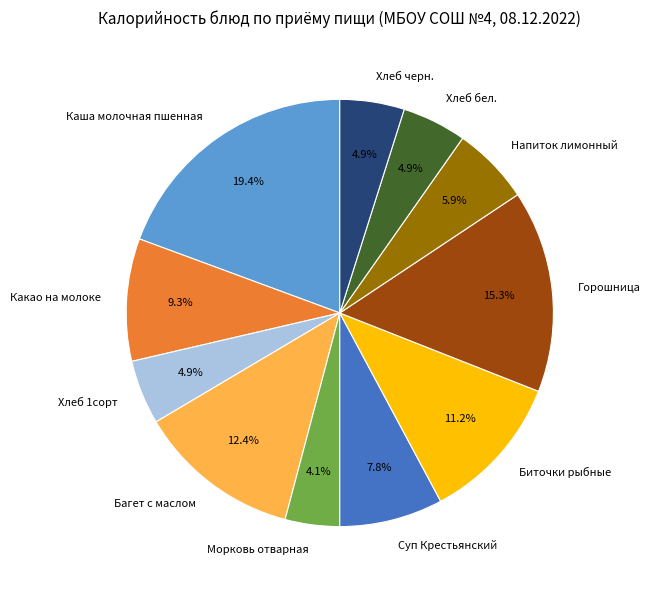

How much of the chart is everything except Суп Крестьянский?

92.2%